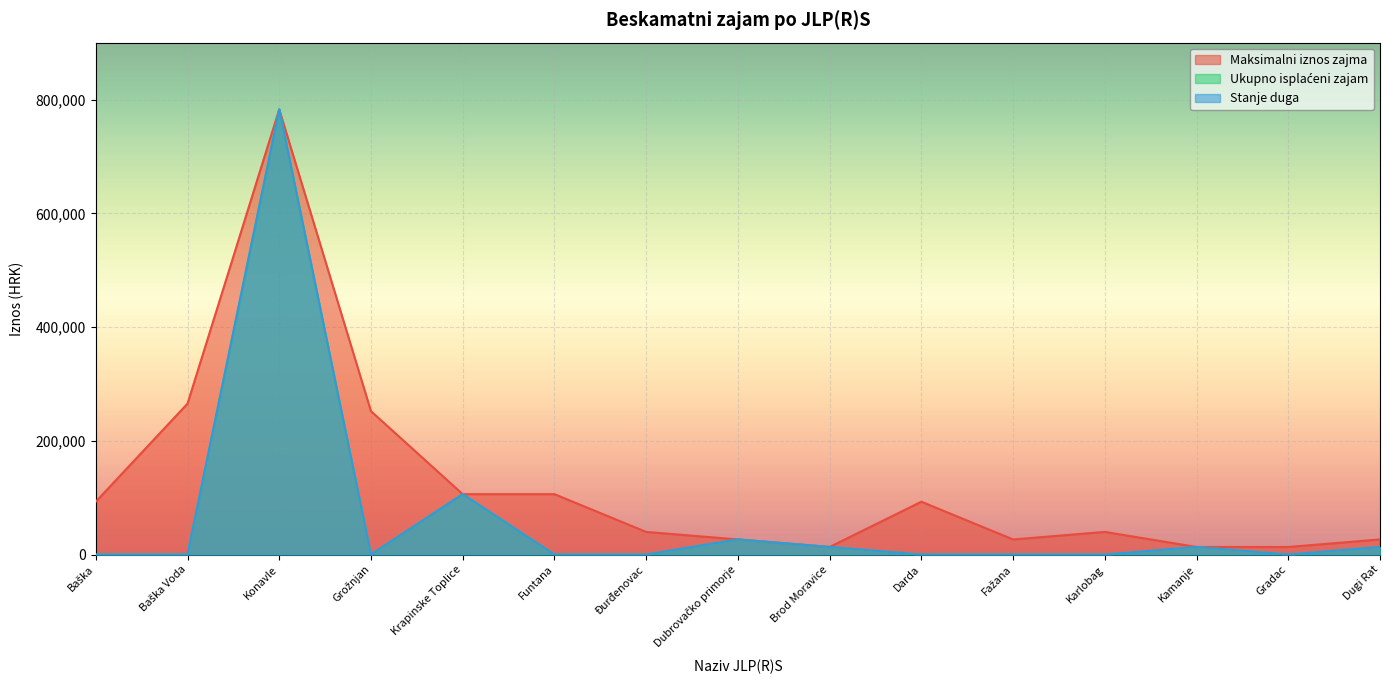

Reading left to right, list all the values displayed in this chart.

Maksimalni iznos zajma: Baška=92906.0	Baška Voda=265445.6	Konavle=783064.6	Grožnjan=252173.3	Krapinske Toplice=106178.2	Funtana=106178.2	Đurđenovac=39816.8	Dubrovačko primorje=26544.6	Brod Moravice=13272.3	Darda=92906.0	Fažana=26544.6	Karlobag=39816.8	Kamanje=13272.3	Gradac=13272.3	Dugi Rat=26544.6
Ukupno isplaćeni zajam: Baška=0.0	Baška Voda=0.0	Konavle=783064.6	Grožnjan=0.0	Krapinske Toplice=106178.2	Funtana=0.0	Đurđenovac=0.0	Dubrovačko primorje=26544.6	Brod Moravice=13272.3	Darda=0.0	Fažana=0.0	Karlobag=0.0	Kamanje=13272.3	Gradac=0.0	Dugi Rat=13272.3
Stanje duga: Baška=0.0	Baška Voda=0.0	Konavle=783064.6	Grožnjan=0.0	Krapinske Toplice=106178.2	Funtana=0.0	Đurđenovac=0.0	Dubrovačko primorje=26544.6	Brod Moravice=13272.3	Darda=0.0	Fažana=0.0	Karlobag=0.0	Kamanje=13272.3	Gradac=0.0	Dugi Rat=13272.3